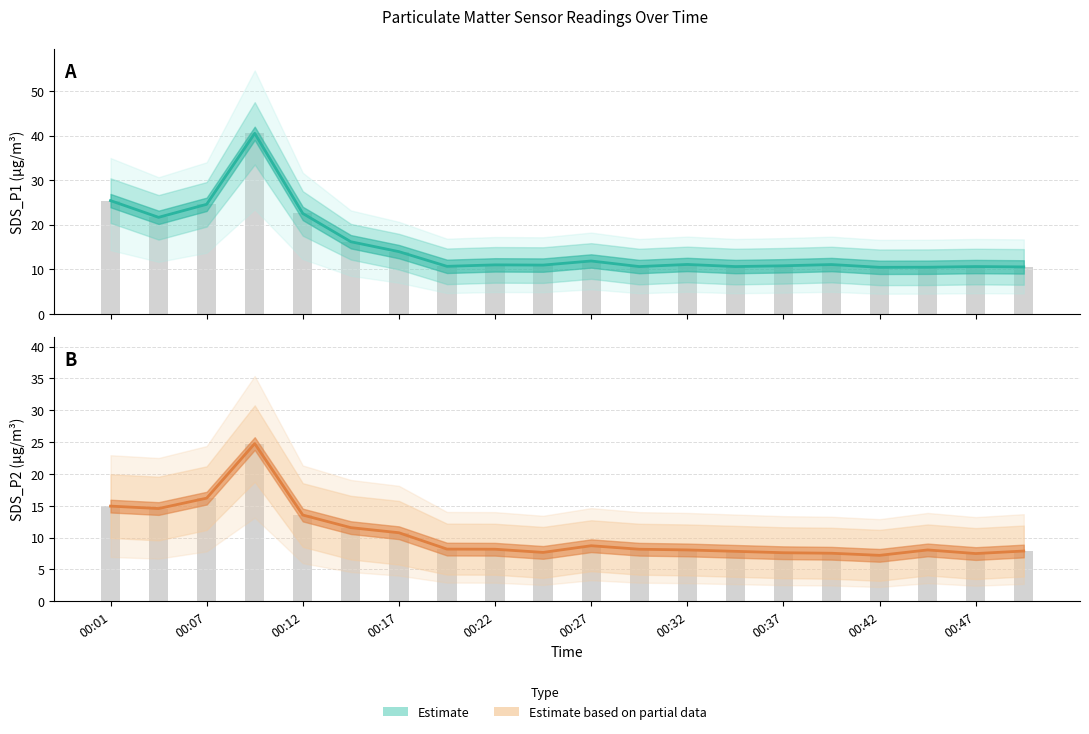

What is the difference between the maximum and minimum values in the SDS_P1 series?

30.1